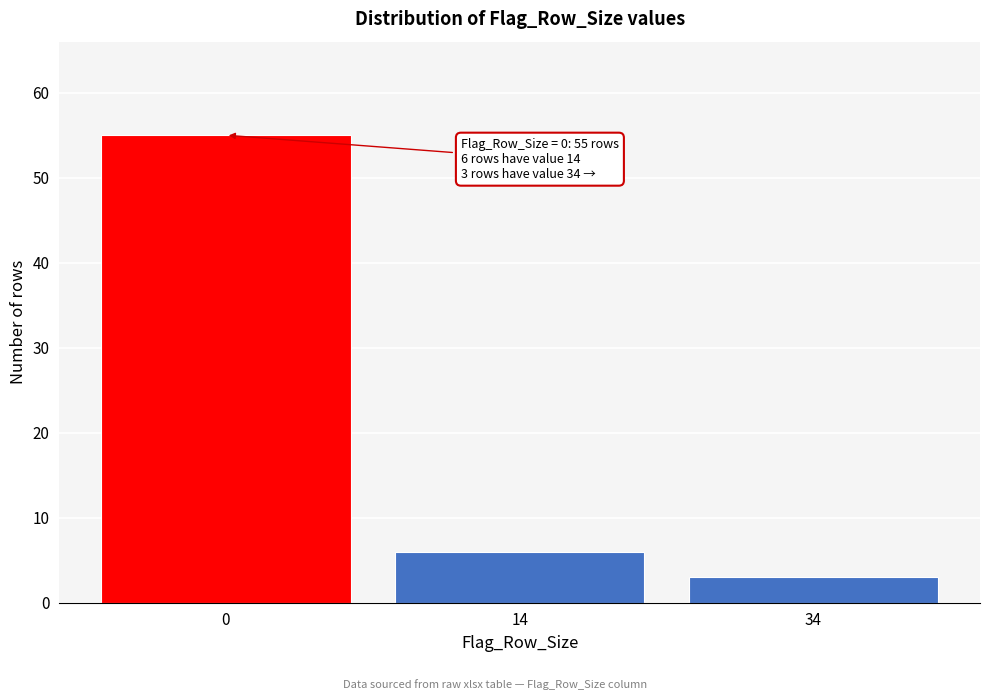

Reading right to left, transcribe all the data shown in this chart.

34=3	14=6	0=55